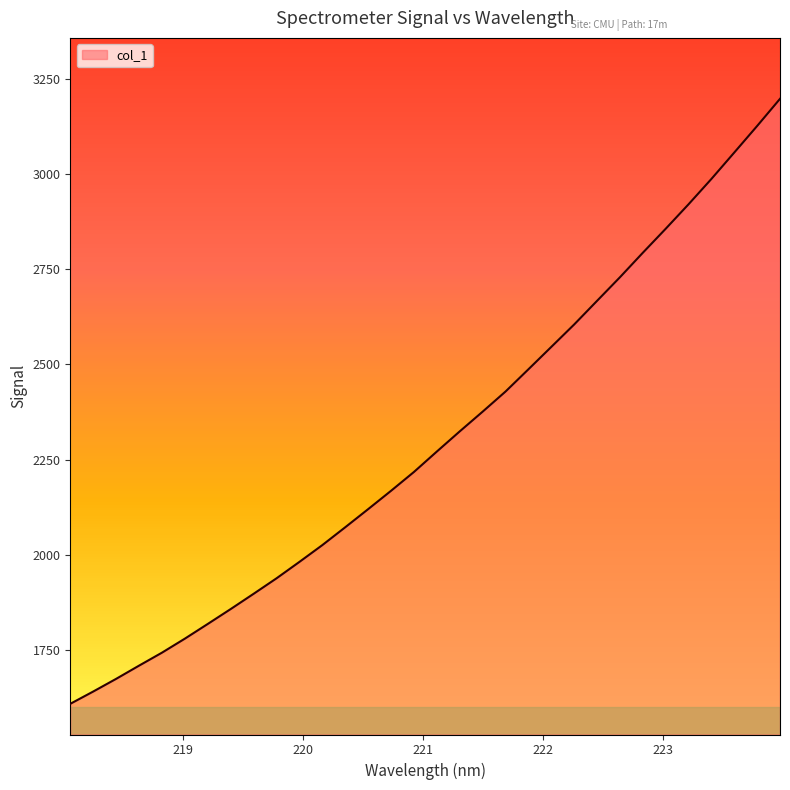

What is the smallest value displayed?

1609.8